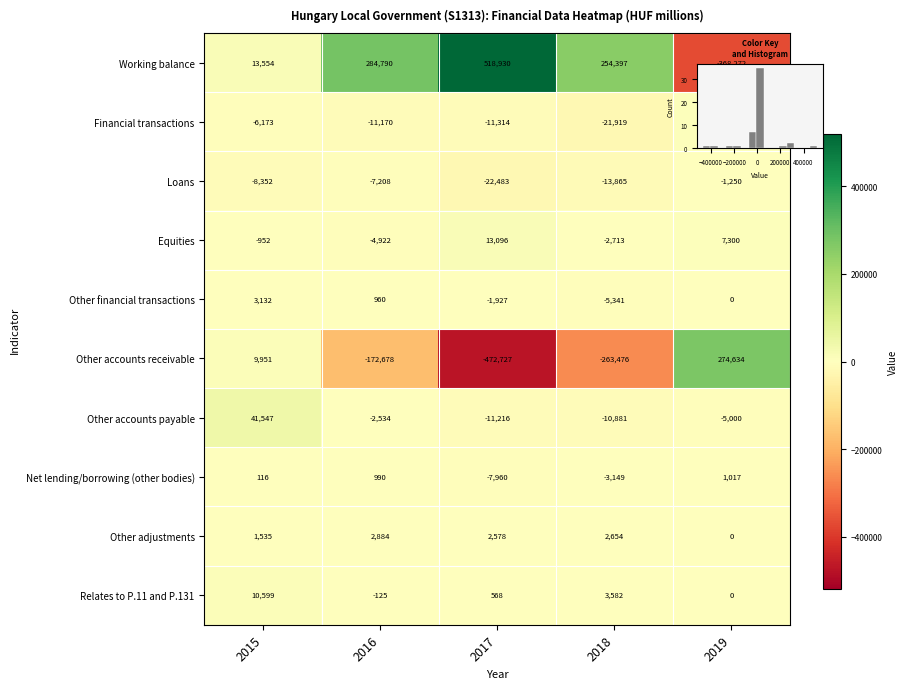

Which series has the largest total across all categories?

Working balance